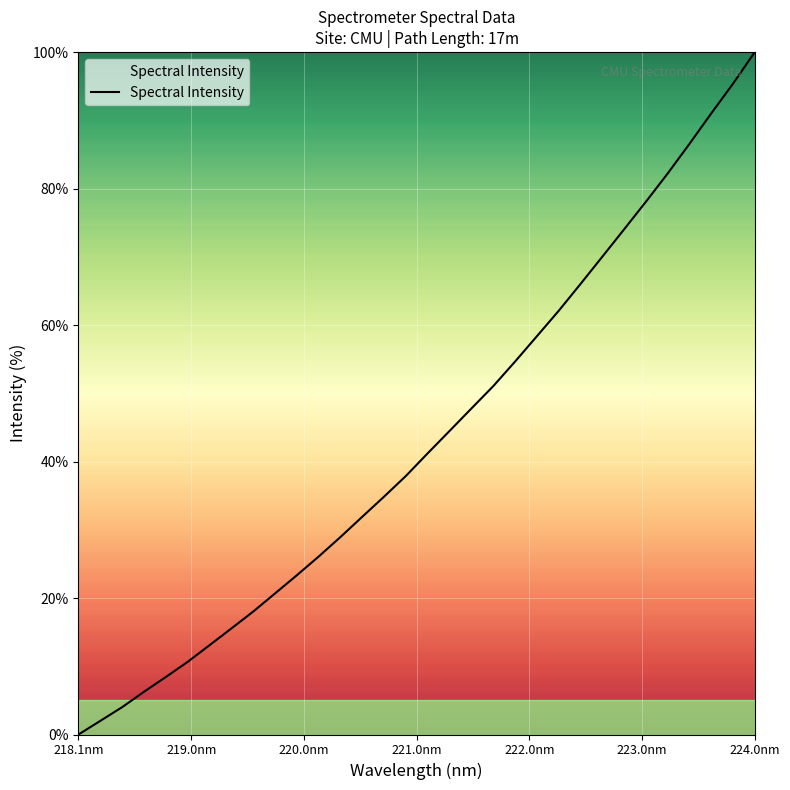

How many categories are shown in the chart?

32